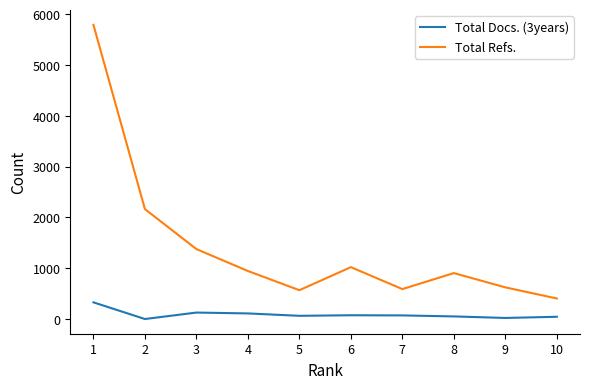

At which label does Total Docs. (3years) first exceed 71?

1